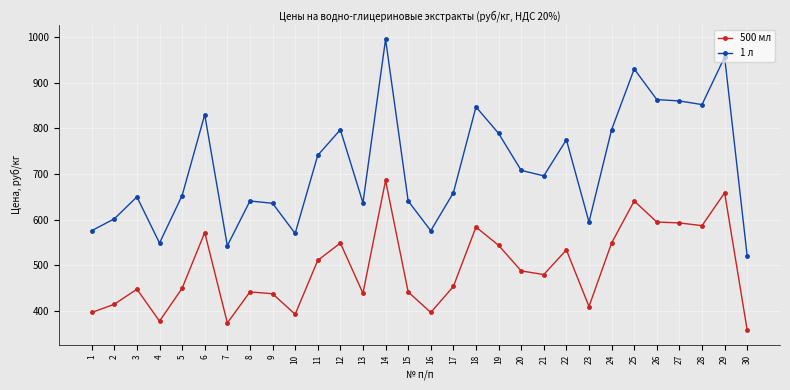

What is the difference between the 500 мл values at 20 and 12?

61